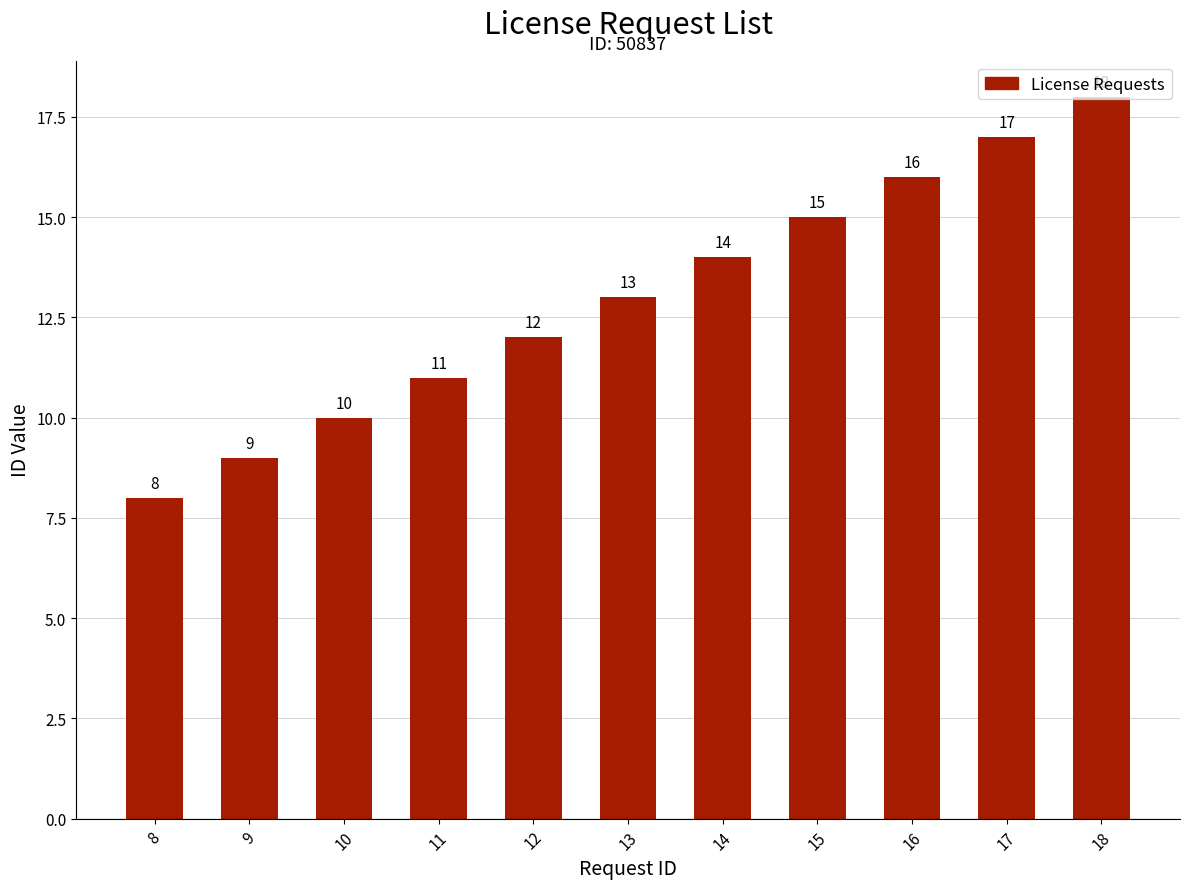

What is the difference between the maximum and minimum values?

10